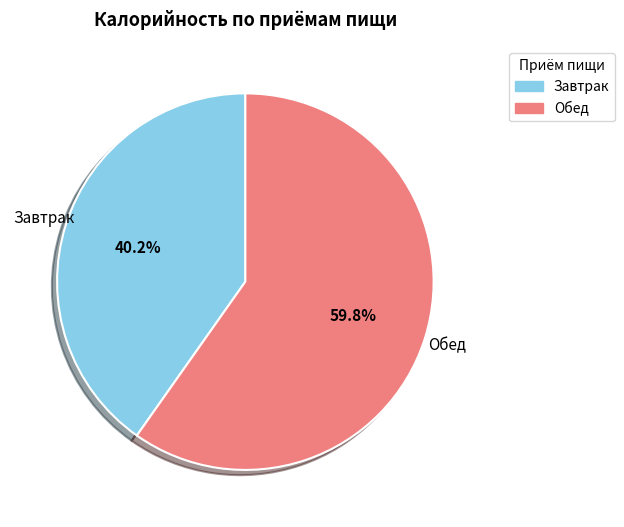

What is the majority slice?

Обед